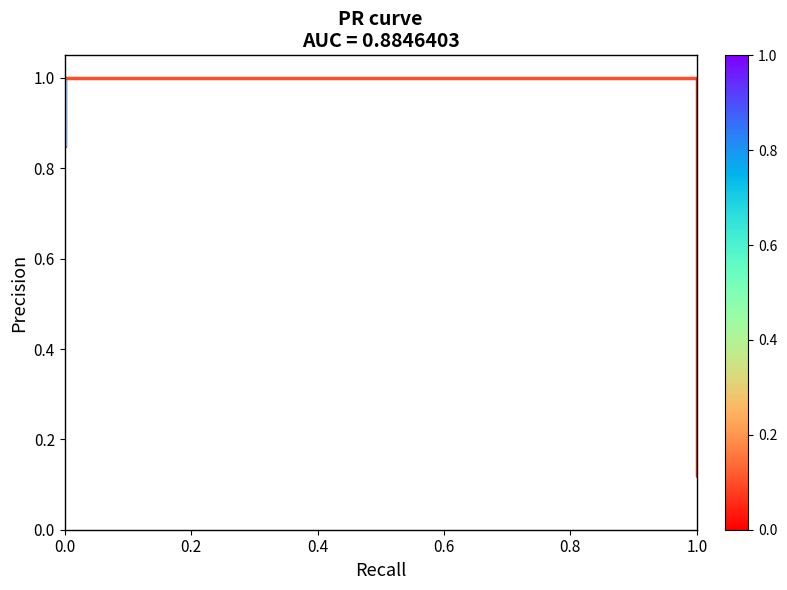

What is the value of the 2nd point from the left?

0.8